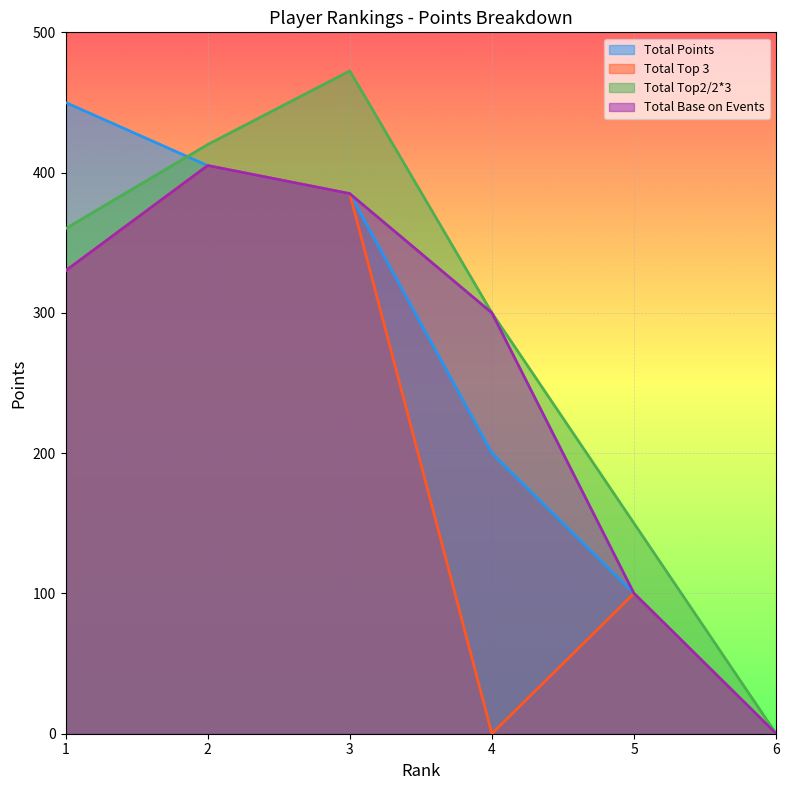

List the series in order of their peak value, highest first.

Total Top2/2*3, Total Points, Total Top 3, Total Base on Events